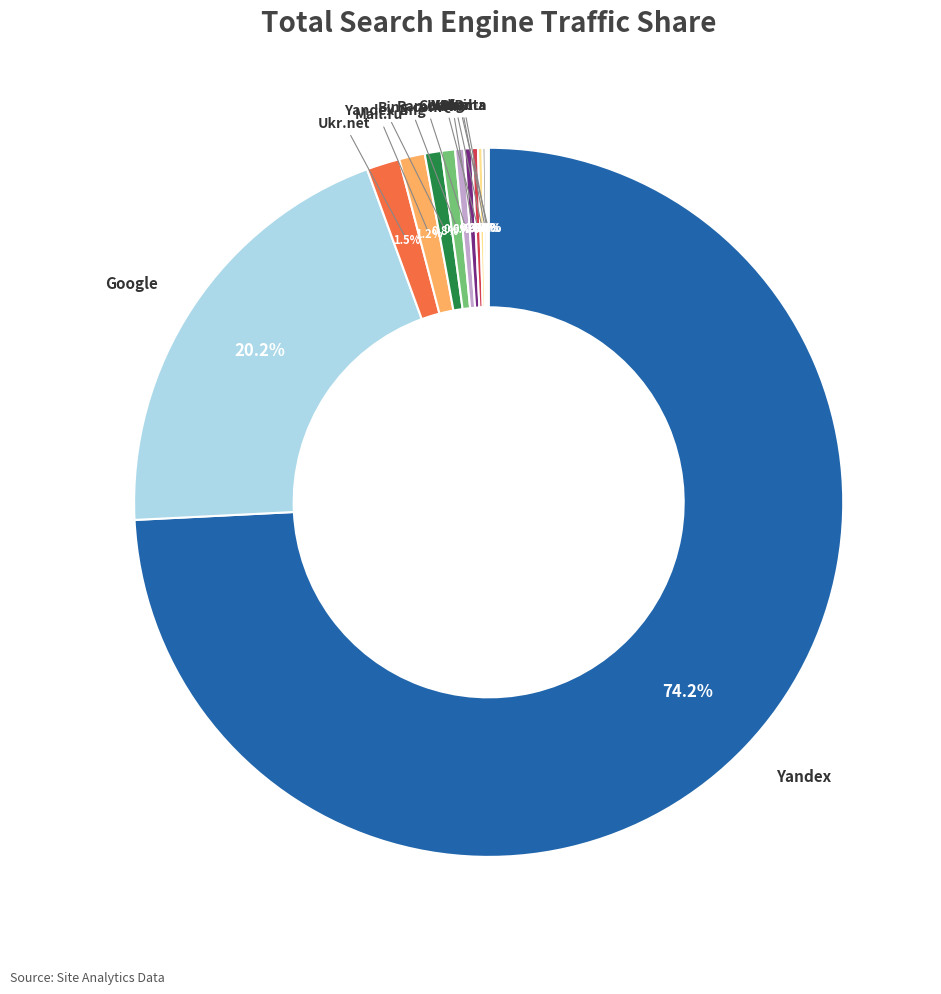

To the nearest percent, what is the average slice percentage?

8%